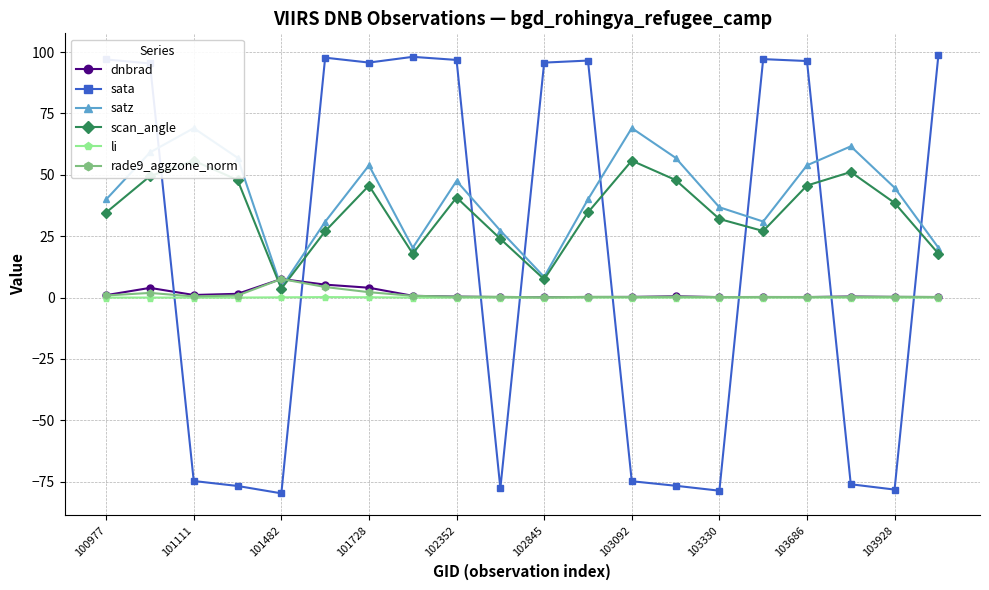

Which series has the widest spread of values?

sata